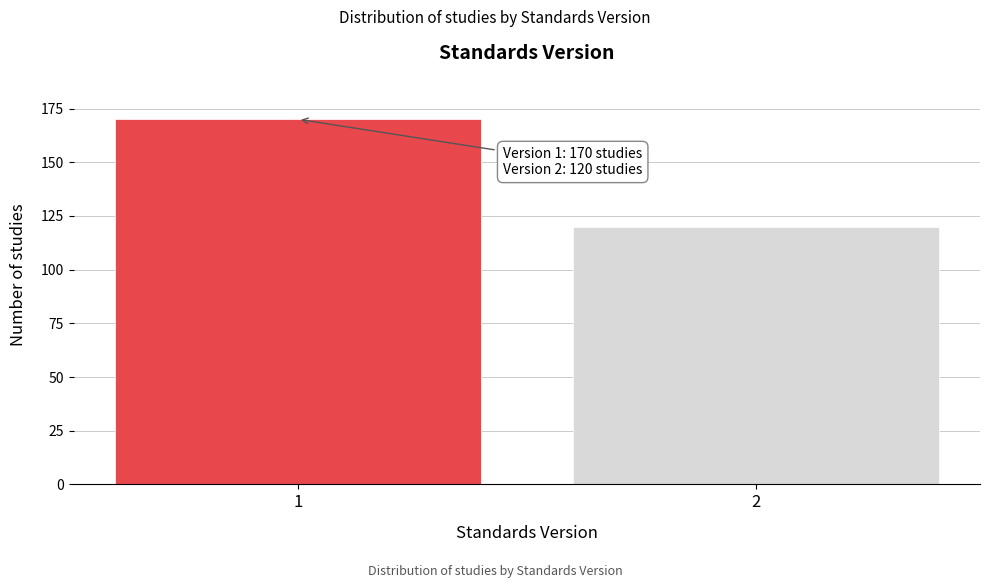

Reading left to right, transcribe all the data shown in this chart.

1=170	2=120